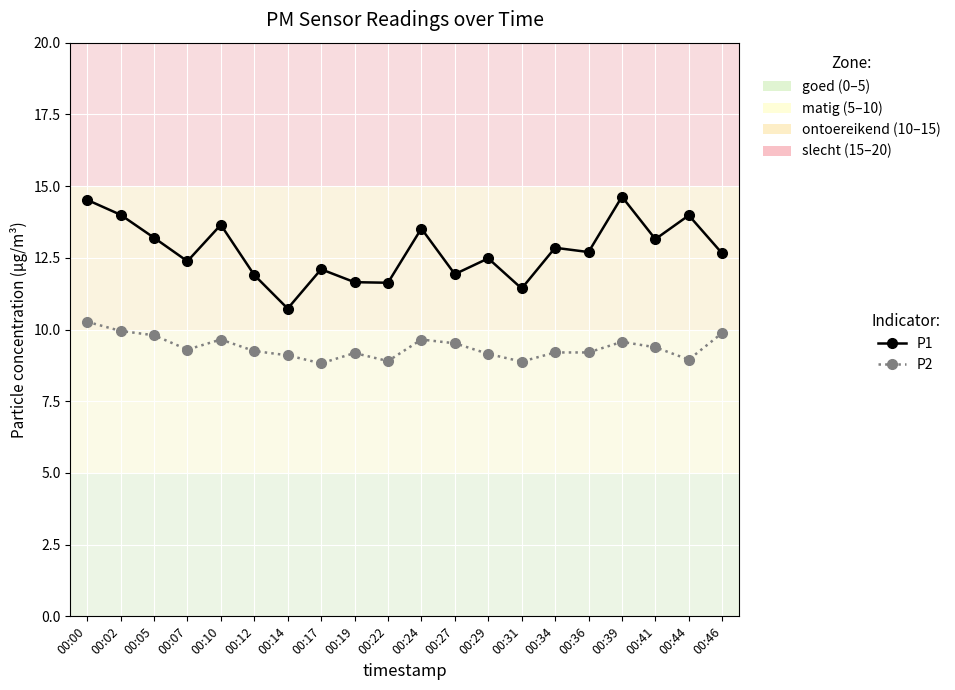

What is the average value of the P2 series?

9.4